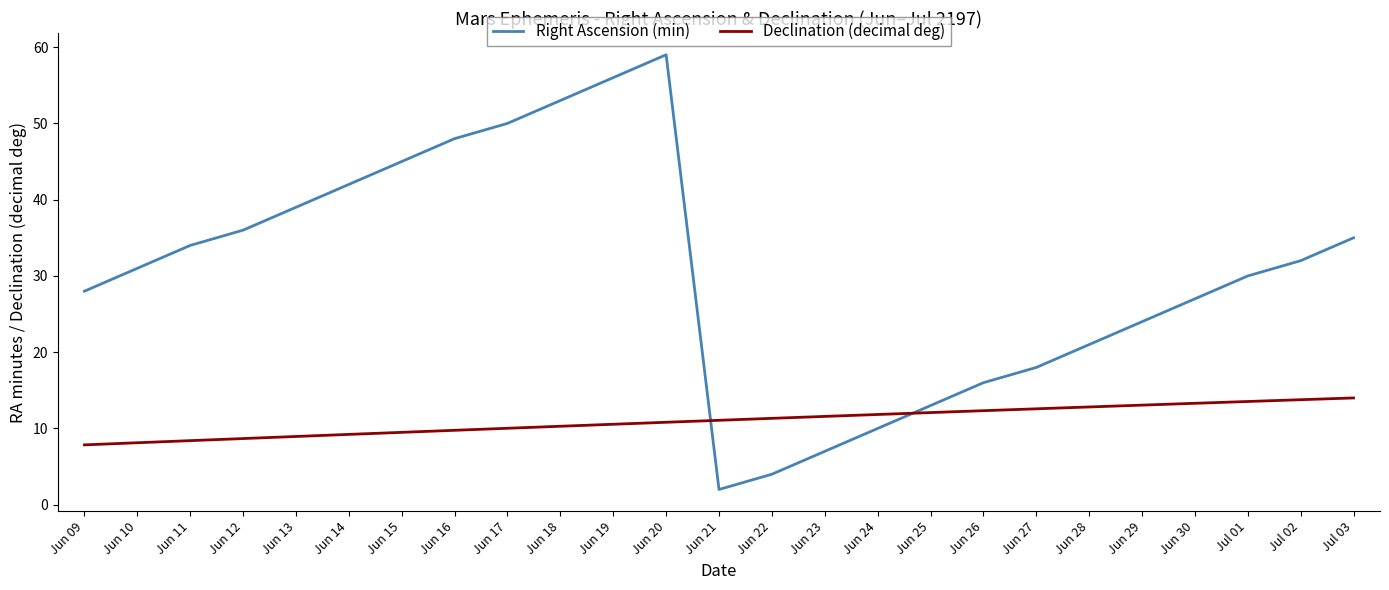

What is the difference between the Right Ascension (min) values at Jun 17 and Jun 16?

2.0